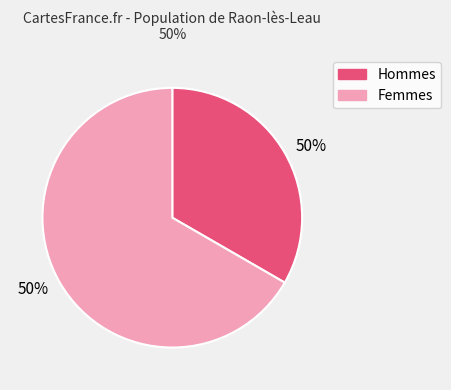

Is there a majority slice in this chart?

Yes